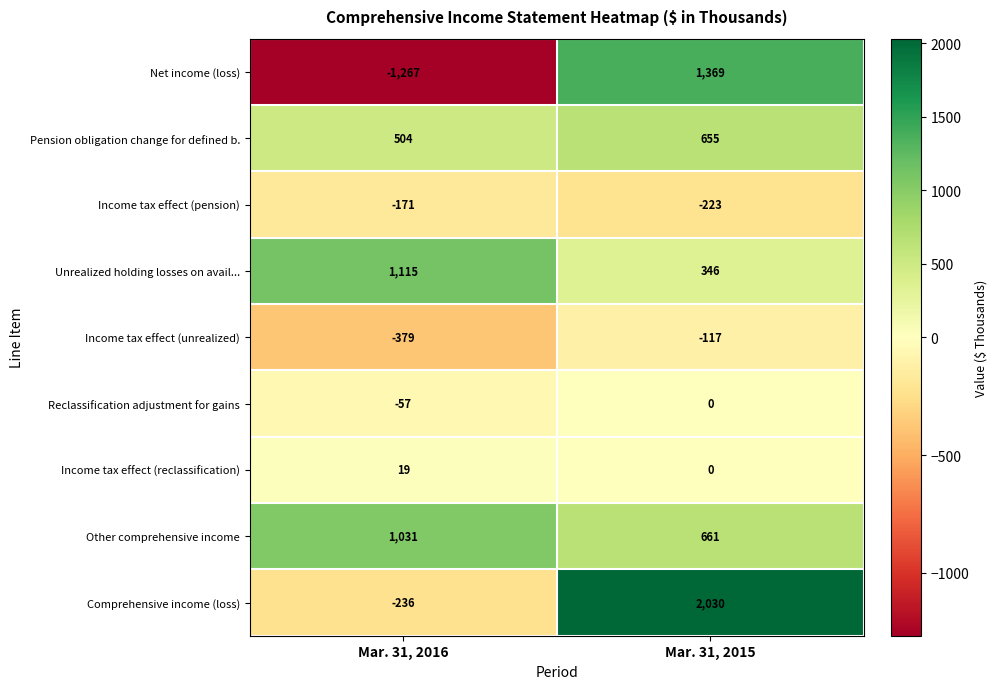

Rank the series by their maximum value, from lowest to highest.

Income tax effect (pension), Income tax effect (unrealized), Reclassification adjustment for gains, Income tax effect (reclassification), Pension obligation change for defined b., Other comprehensive income, Unrealized holding losses on avail..., Net income (loss), Comprehensive income (loss)